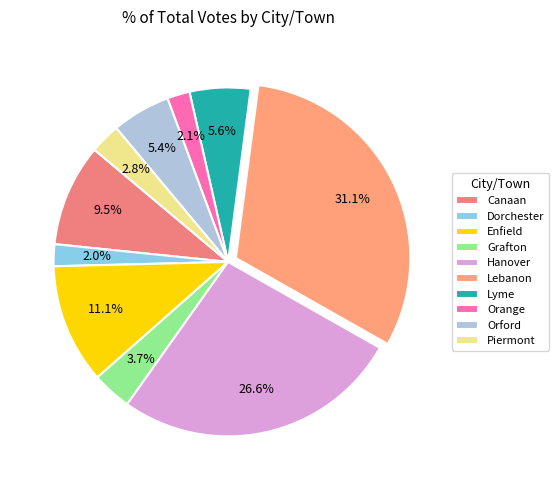

How many segments does this pie chart have?

10